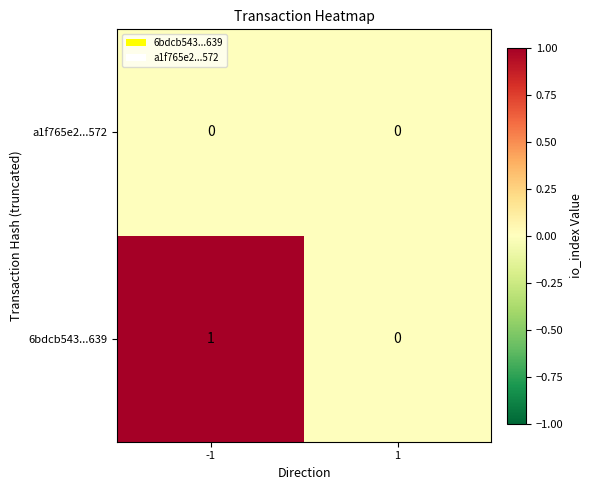

True or false: 6bdcb543...639 has a value of 2 at -1.

False